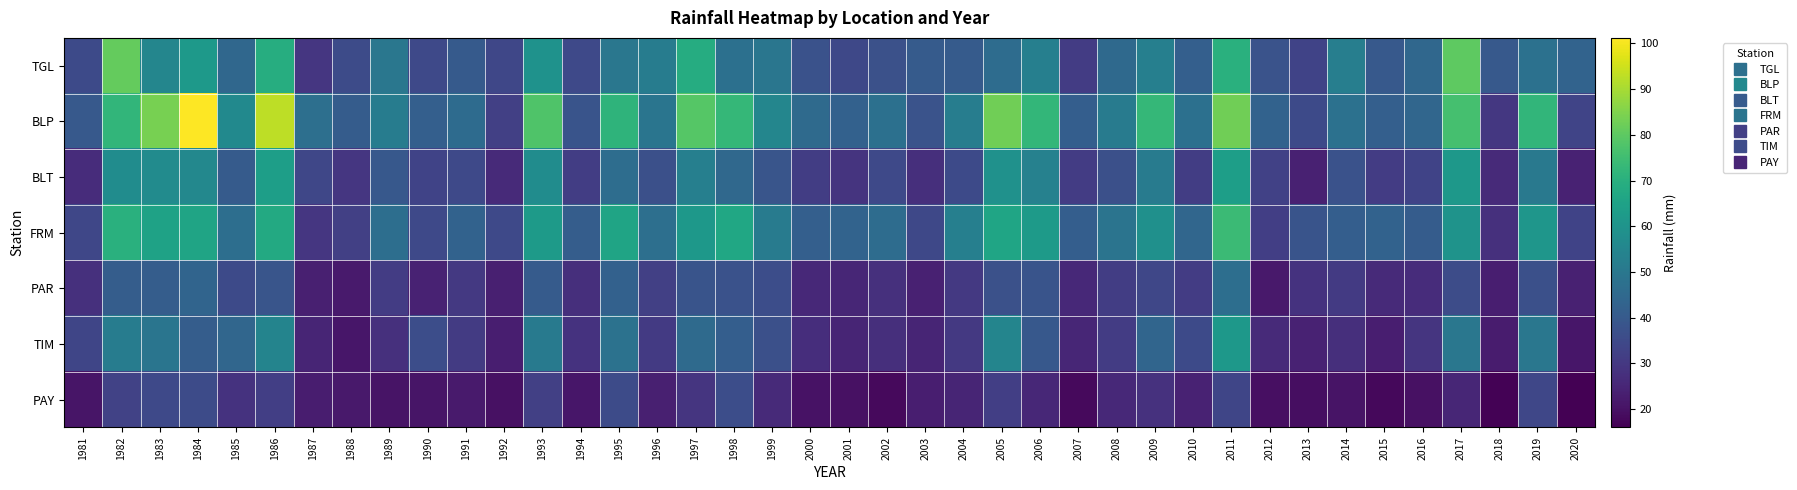

Reading left to right, what are all the values shown in this chart?

TGL: 1981=35.0	1982=81.2	1983=55.2	1984=62.0	1985=44.4	1986=69.0	1987=29.4	1988=35.5	1989=49.9	1990=34.9	1991=40.2	1992=34.1	1993=59.3	1994=34.7	1995=49.9	1996=51.7	1997=68.9	1998=47.4	1999=49.6	2000=37.4	2001=34.5	2002=37.2	2003=40.6	2004=40.6	2005=46.1	2006=52.8	2007=31.1	2008=45.1	2009=52.7	2010=41.8	2011=70.0	2012=37.9	2013=33.2	2014=52.3	2015=39.7	2016=44.5	2017=79.9	2018=39.7	2019=47.8	2020=43.2
BLP: 1981=39.7	1982=72.2	1983=83.6	1984=101.2	1985=56.4	1986=92.8	1987=47.1	1988=40.9	1989=51.9	1990=41.8	1991=45.7	1992=32.2	1993=77.6	1994=38.2	1995=71.4	1996=49.2	1997=78.8	1998=72.7	1999=55.1	2000=45.3	2001=42.5	2002=47.3	2003=37.7	2004=52.2	2005=82.6	2006=72.5	2007=41.6	2008=51.4	2009=72.7	2010=47.4	2011=82.6	2012=42.7	2013=35.3	2014=47.8	2015=41.9	2016=44.1	2017=76.1	2018=29.7	2019=72.0	2020=33.5
BLT: 1981=26.7	1982=57.6	1983=57.1	1984=55.7	1985=40.4	1986=63.6	1987=34.3	1988=29.5	1989=39.4	1990=33.2	1991=34.8	1992=26.0	1993=57.4	1994=31.6	1995=46.3	1996=36.7	1997=52.8	1998=44.8	1999=38.3	2000=31.4	2001=28.8	2002=34.7	2003=27.6	2004=35.3	2005=59.2	2006=53.3	2007=31.2	2008=36.7	2009=51.3	2010=31.6	2011=63.7	2012=32.5	2013=23.9	2014=37.5	2015=31.3	2016=33.0	2017=61.4	2018=26.3	2019=50.6	2020=24.0
FRM: 1981=34.1	1982=70.0	1983=65.1	1984=65.6	1985=46.8	1986=67.7	1987=29.5	1988=32.0	1989=46.9	1990=34.8	1991=42.7	1992=34.9	1993=62.3	1994=41.0	1995=65.6	1996=47.0	1997=61.5	1998=66.7	1999=51.3	2000=41.9	2001=43.0	2002=46.2	2003=34.6	2004=52.7	2005=66.0	2006=62.3	2007=41.4	2008=48.9	2009=58.6	2010=44.1	2011=74.0	2012=31.7	2013=38.1	2014=41.5	2015=42.8	2016=40.9	2017=59.7	2018=27.9	2019=60.8	2020=33.0
PAR: 1981=27.8	1982=41.2	1983=41.2	1984=43.4	1985=35.1	1986=38.6	1987=23.4	1988=22.2	1989=31.0	1990=24.3	1991=30.3	1992=23.5	1993=40.4	1994=27.5	1995=42.3	1996=32.1	1997=38.0	1998=37.5	1999=36.3	2000=25.8	2001=25.0	2002=27.9	2003=23.8	2004=30.1	2005=37.0	2006=38.0	2007=25.7	2008=31.6	2009=34.0	2010=31.3	2011=46.9	2012=21.8	2013=28.6	2014=30.6	2015=26.3	2016=26.7	2017=35.7	2018=23.0	2019=36.9	2020=23.8
TIM: 1981=33.7	1982=51.7	1983=49.2	1984=41.0	1985=44.0	1986=54.6	1987=24.9	1988=21.0	1989=27.8	1990=36.1	1991=30.9	1992=23.0	1993=51.1	1994=28.4	1995=48.1	1996=30.5	1997=45.4	1998=41.3	1999=36.9	2000=27.0	2001=24.9	2002=27.5	2003=24.7	2004=30.1	2005=54.9	2006=39.3	2007=25.0	2008=31.2	2009=43.7	2010=35.0	2011=61.5	2012=26.1	2013=24.3	2014=27.6	2015=23.2	2016=29.1	2017=49.7	2018=22.5	2019=49.9	2020=21.0
PAY: 1981=20.8	1982=32.9	1983=34.9	1984=35.4	1985=28.5	1986=31.9	1987=22.8	1988=21.9	1989=20.4	1990=20.9	1991=22.2	1992=19.7	1993=32.0	1994=21.3	1995=35.6	1996=23.6	1997=29.0	1998=36.1	1999=26.3	2000=20.0	2001=19.8	2002=18.0	2003=23.1	2004=24.9	2005=31.9	2006=25.6	2007=18.3	2008=25.7	2009=28.1	2010=24.2	2011=33.8	2012=19.5	2013=19.2	2014=20.4	2015=17.7	2016=19.9	2017=25.0	2018=16.6	2019=34.3	2020=16.0